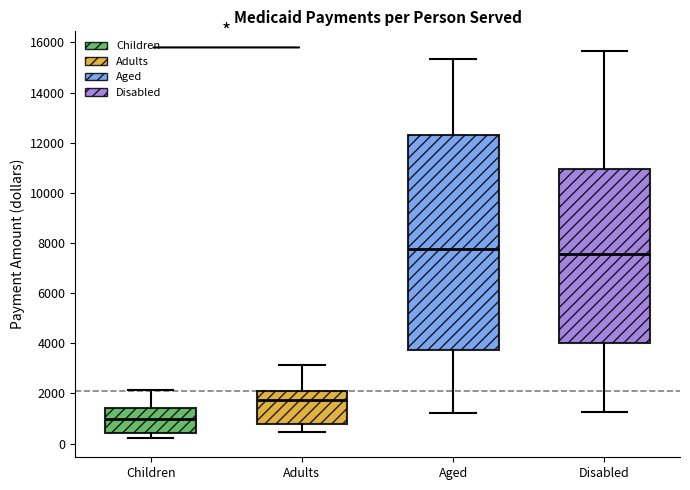

Where does the lower whisker of the box for Disabled end on the y-axis? The values are not printed on the chart, so give them approximately, as read against the axis.

1200